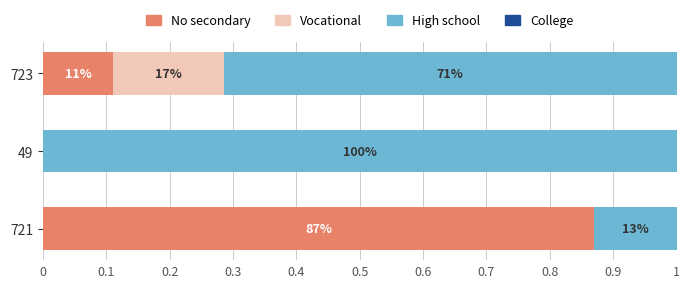

What is the sum of all High school values?

1.8